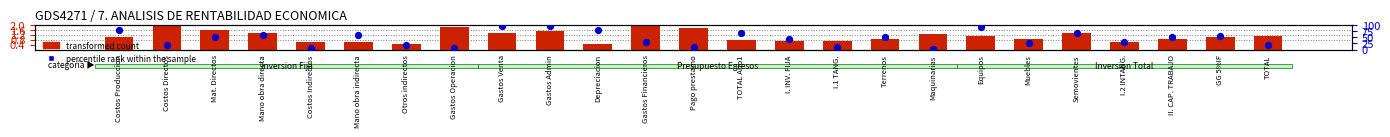

At how many categories does at least one series exceed 56?

9